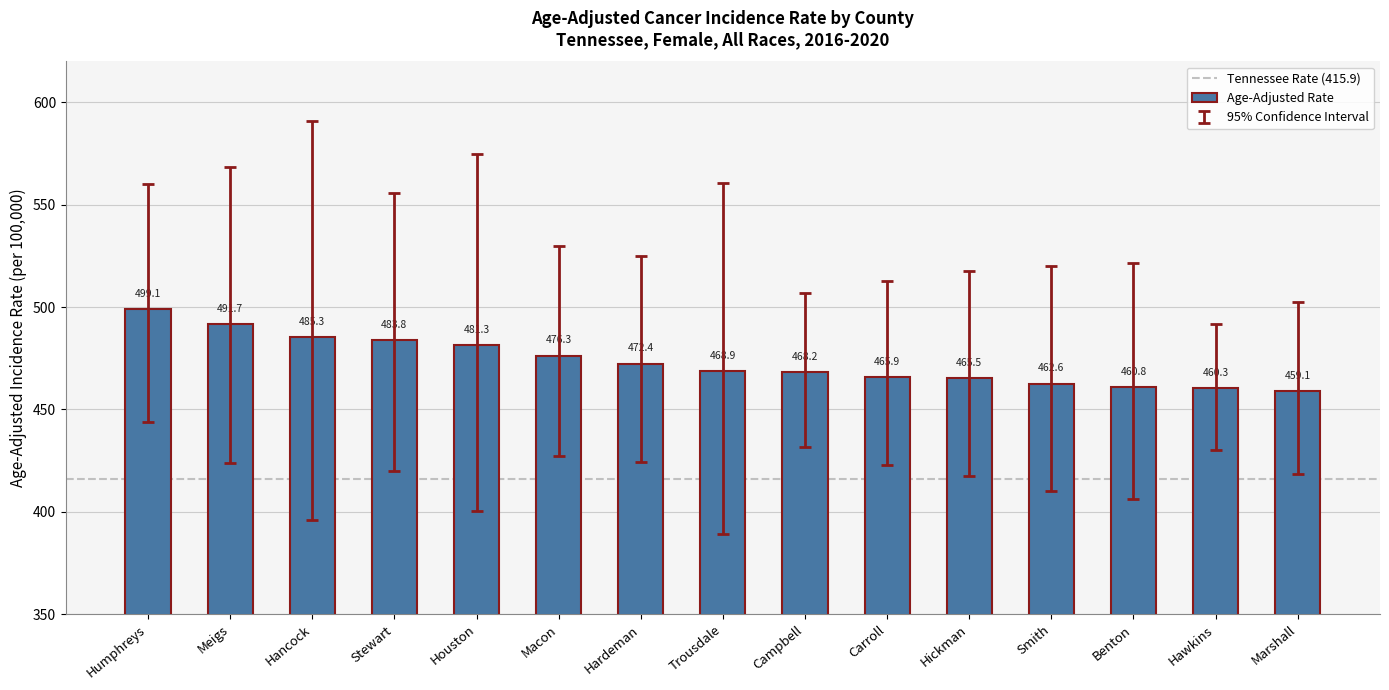

At which label is the value closest to 479?

Houston